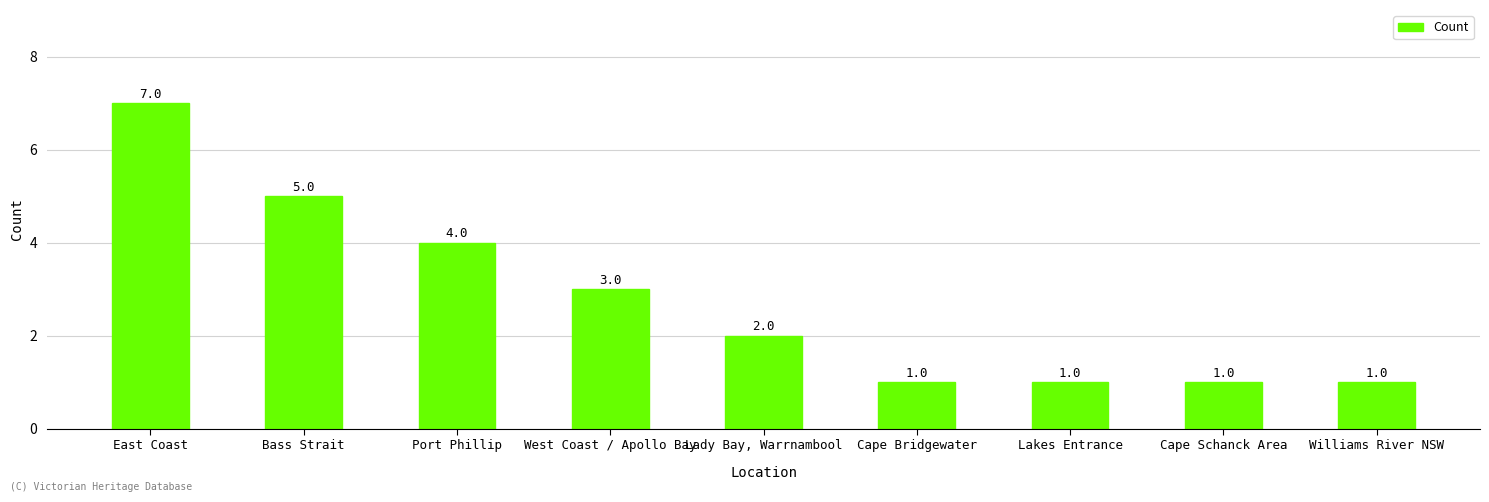

What is the value of the 4th bar from the left?

3